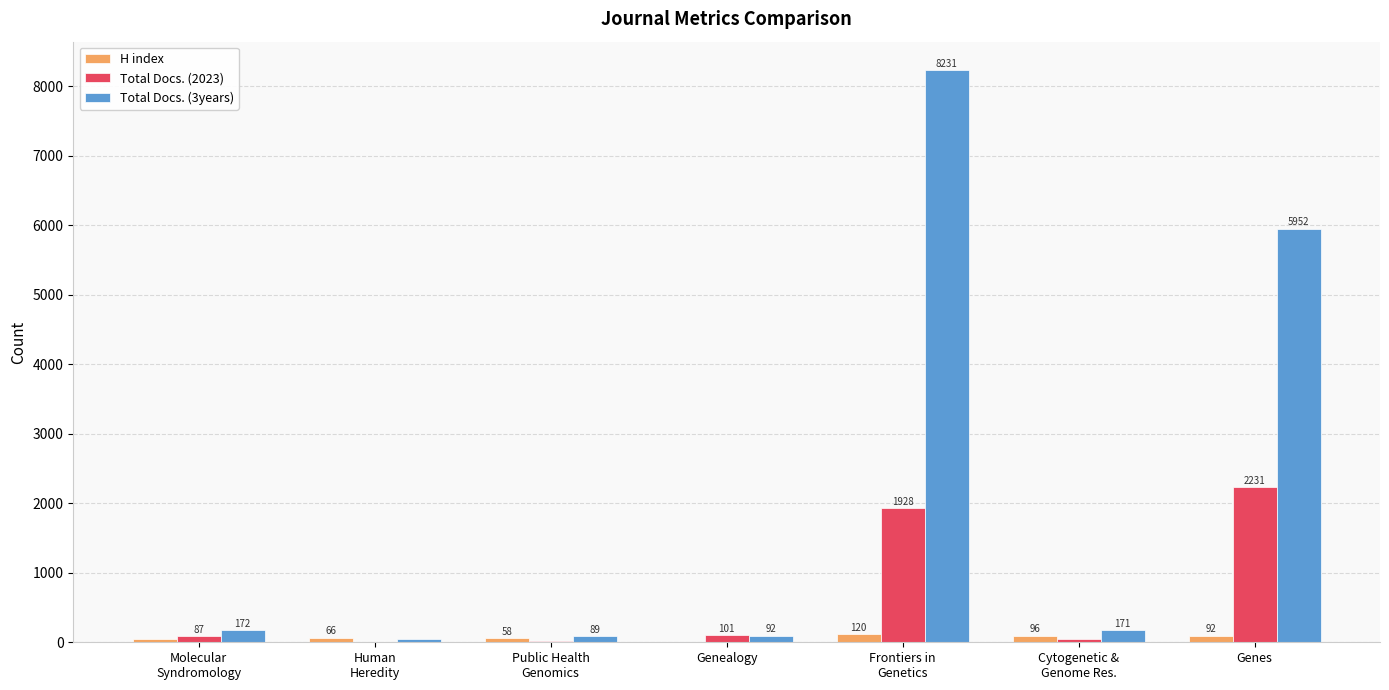

Which series has the largest total across all categories?

Total Docs. (3years)